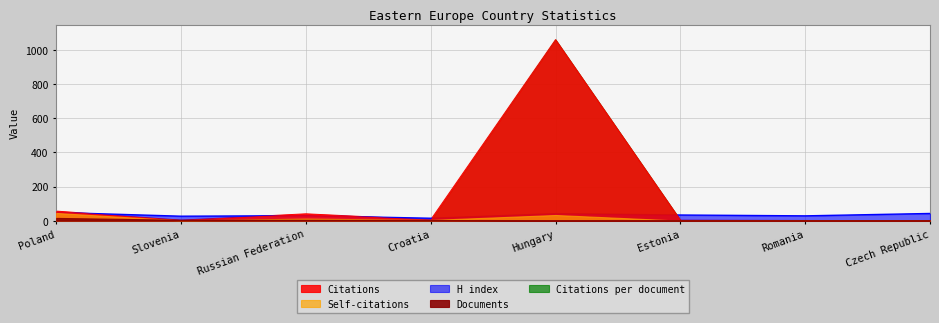

What is the difference between the maximum and minimum values in the Citations series?

1062.0